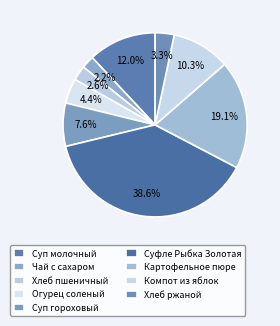

How many segments does this pie chart have?

9